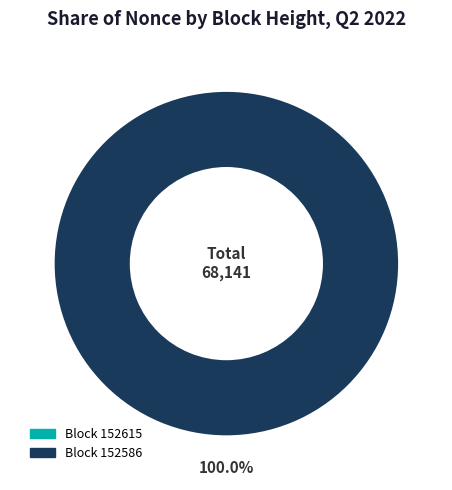

Rank the categories by value from highest to lowest.

152586, 152615